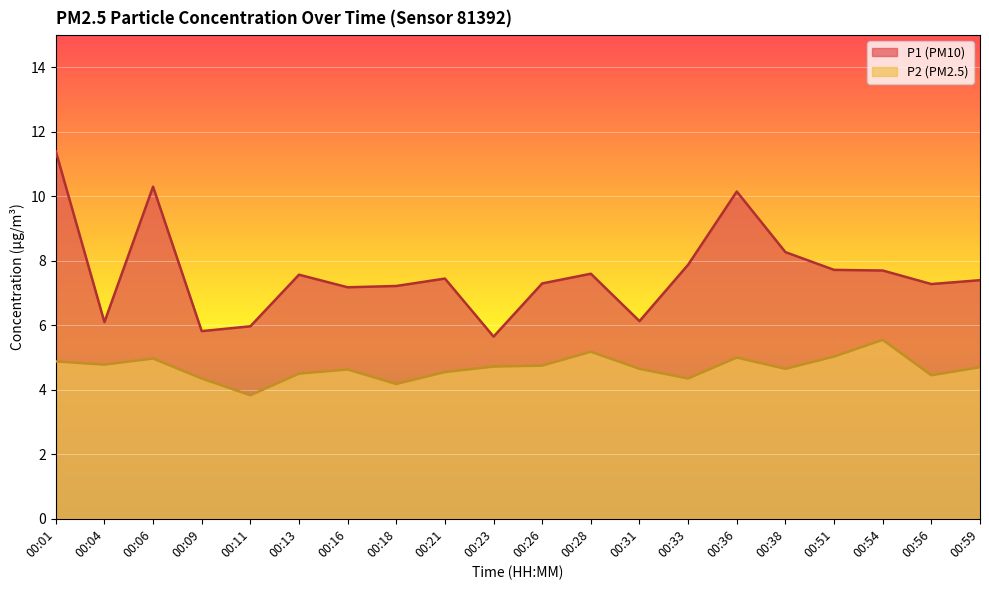

True or false: P1 and P2 intersect in this chart.

False